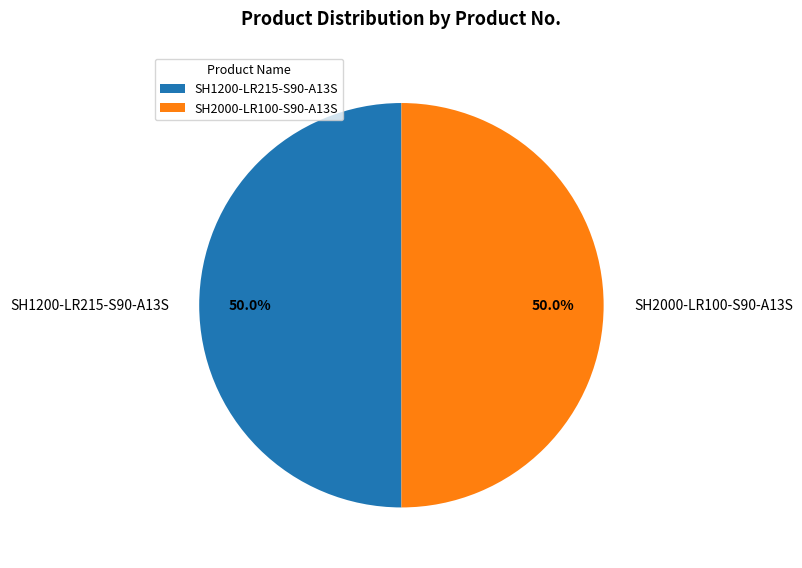

To the nearest percent, what portion does SH2000-LR100-S90-A13S represent?

50%